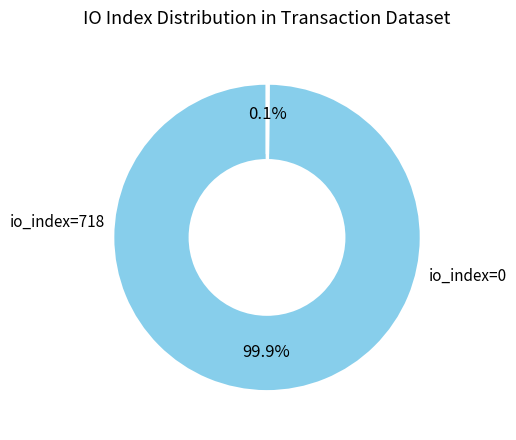

Is there any slice that represents more than half of the pie?

Yes